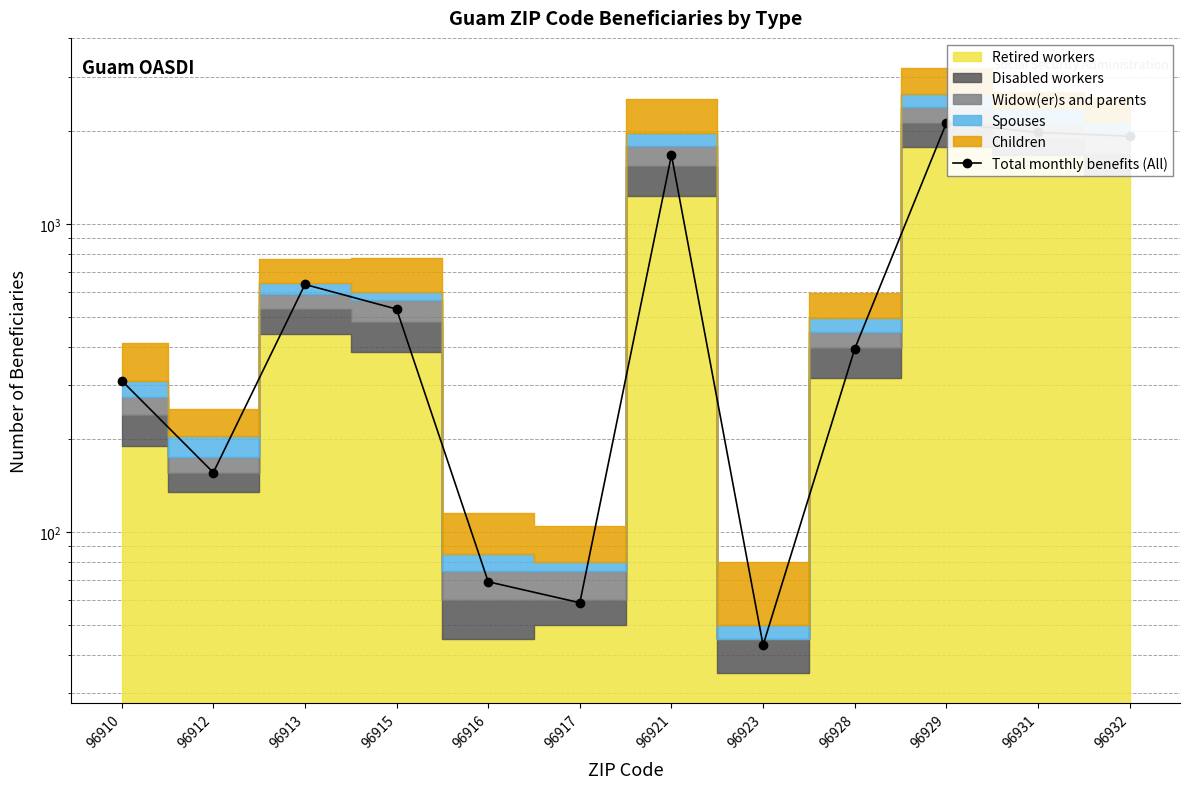

The value at 96910 is 216. True or false?

False